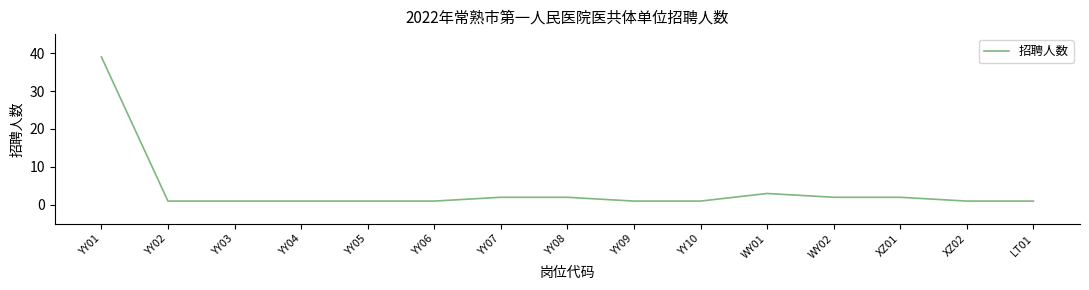

What is the sum of all values?

59